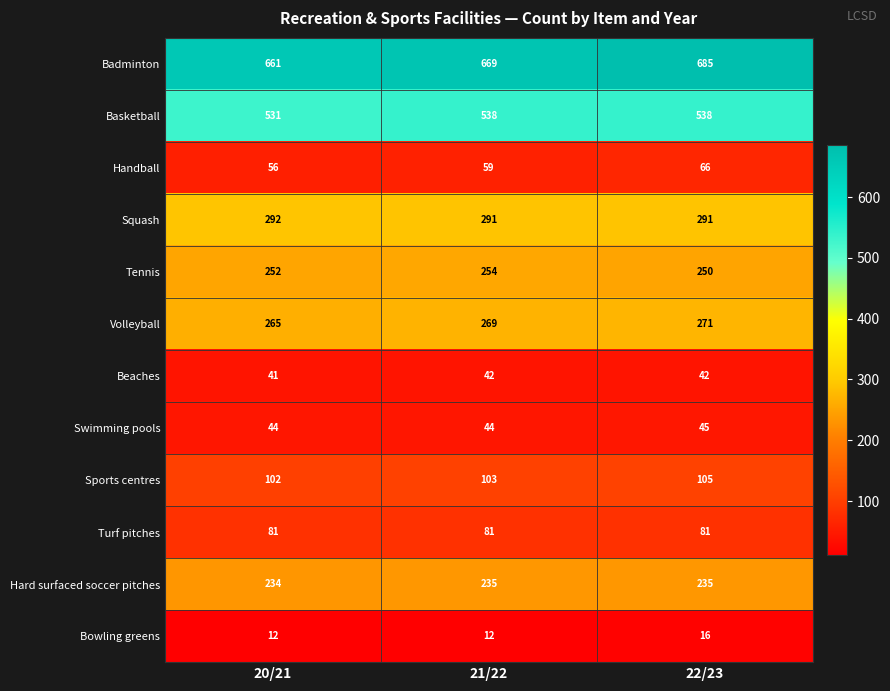

At which label is Tennis closest to 252?

20/21